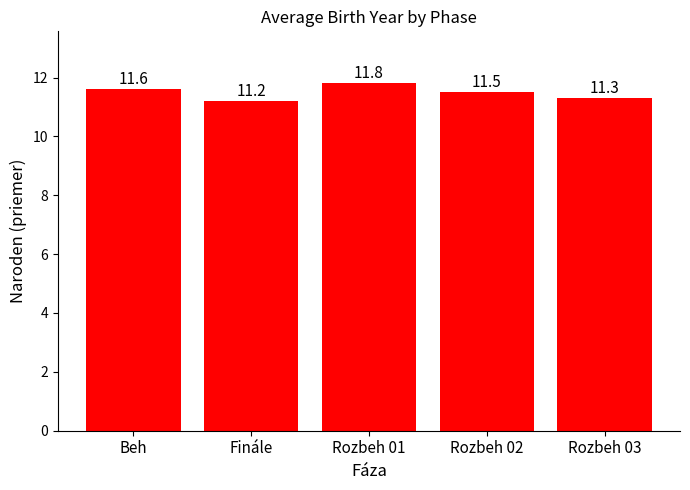

What is the change in value from Beh to Rozbeh 01?

+0.2